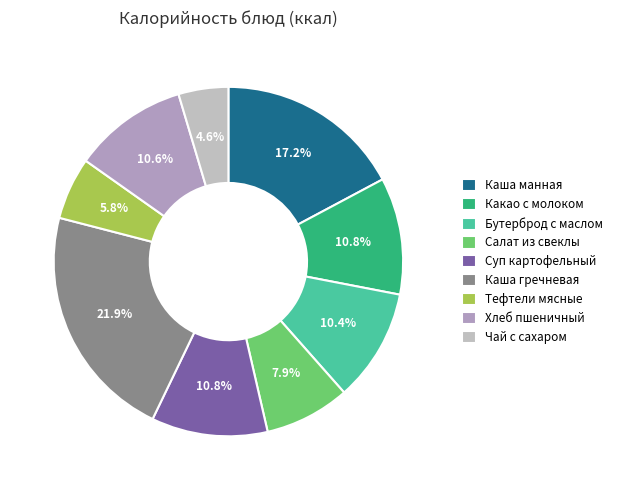

What is the change in value from Бутерброд с маслом to Тефтели мясные?

-61